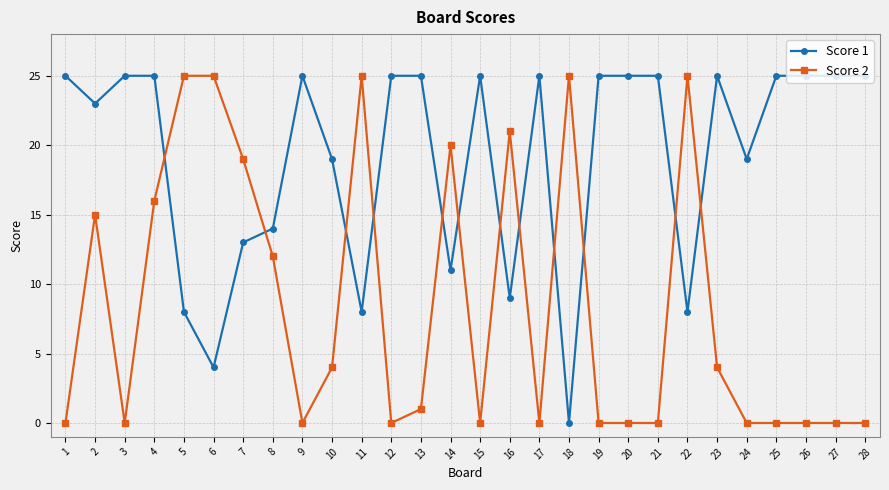

True or false: Score 2 has a value of 28 at 16.

False